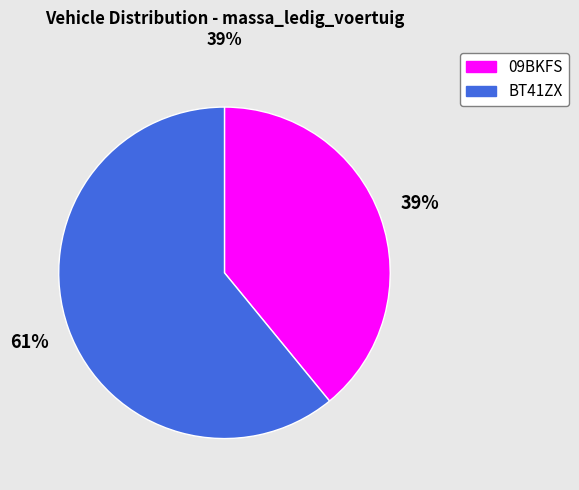

Which slice is the largest?

BT41ZX